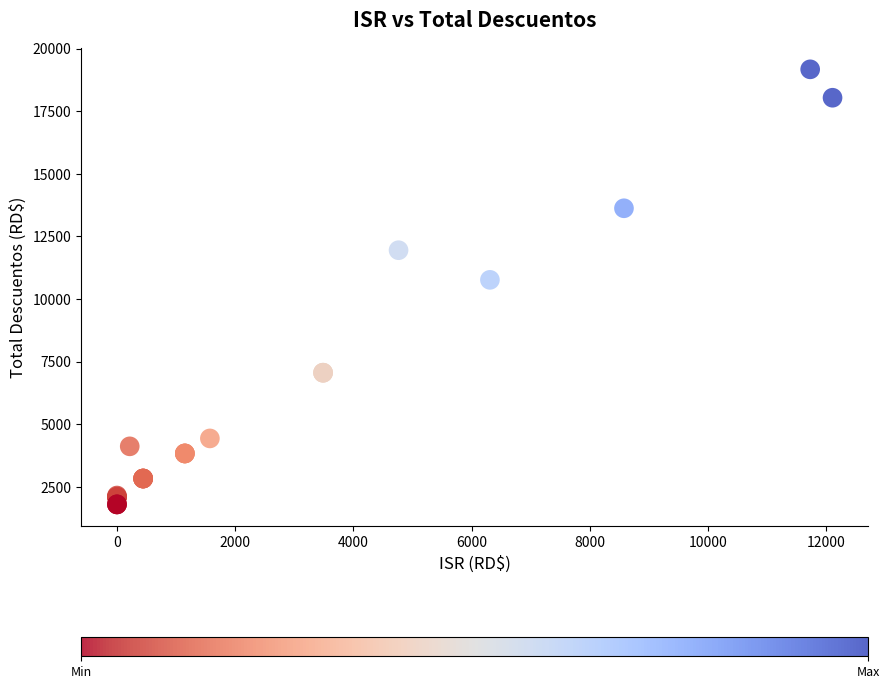

What Y value in the scatter plot is closest to 10486?

10766.9